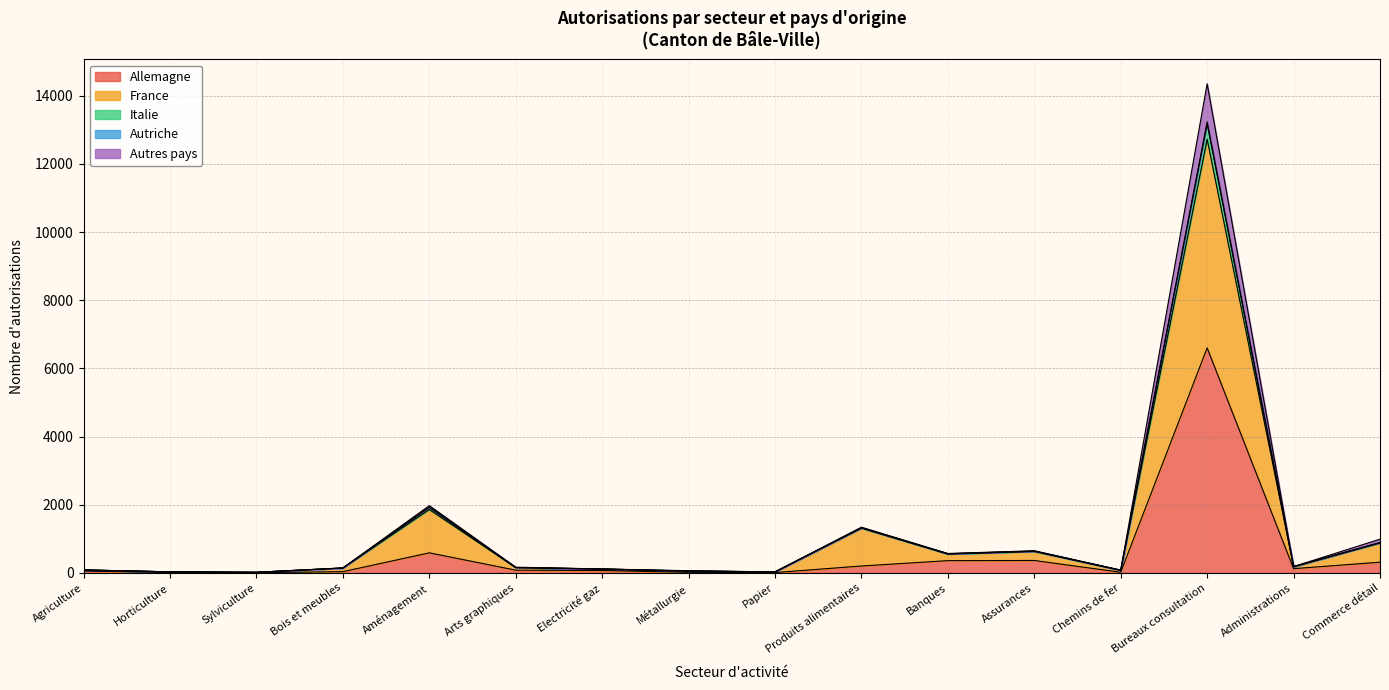

Between Bureaux consultation and Bois et meubles, which is larger?

Bureaux consultation